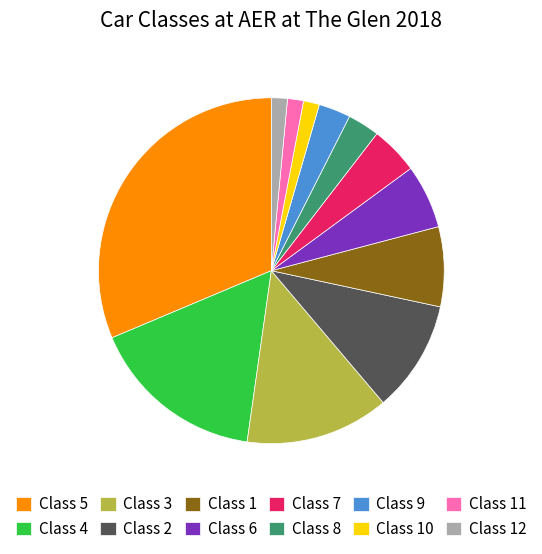

Which has a higher value, Class 6 or Class 9?

Class 6